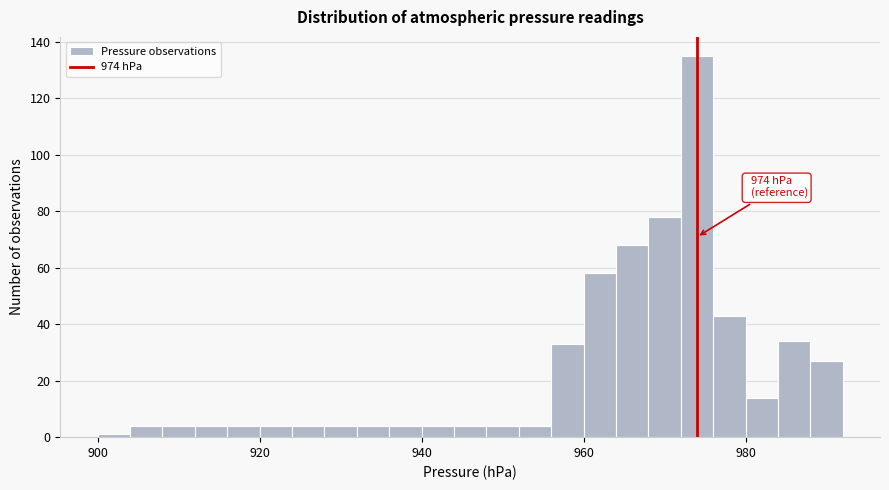

Read against the x-axis, roughly where is the centre of the tallest bar?

974